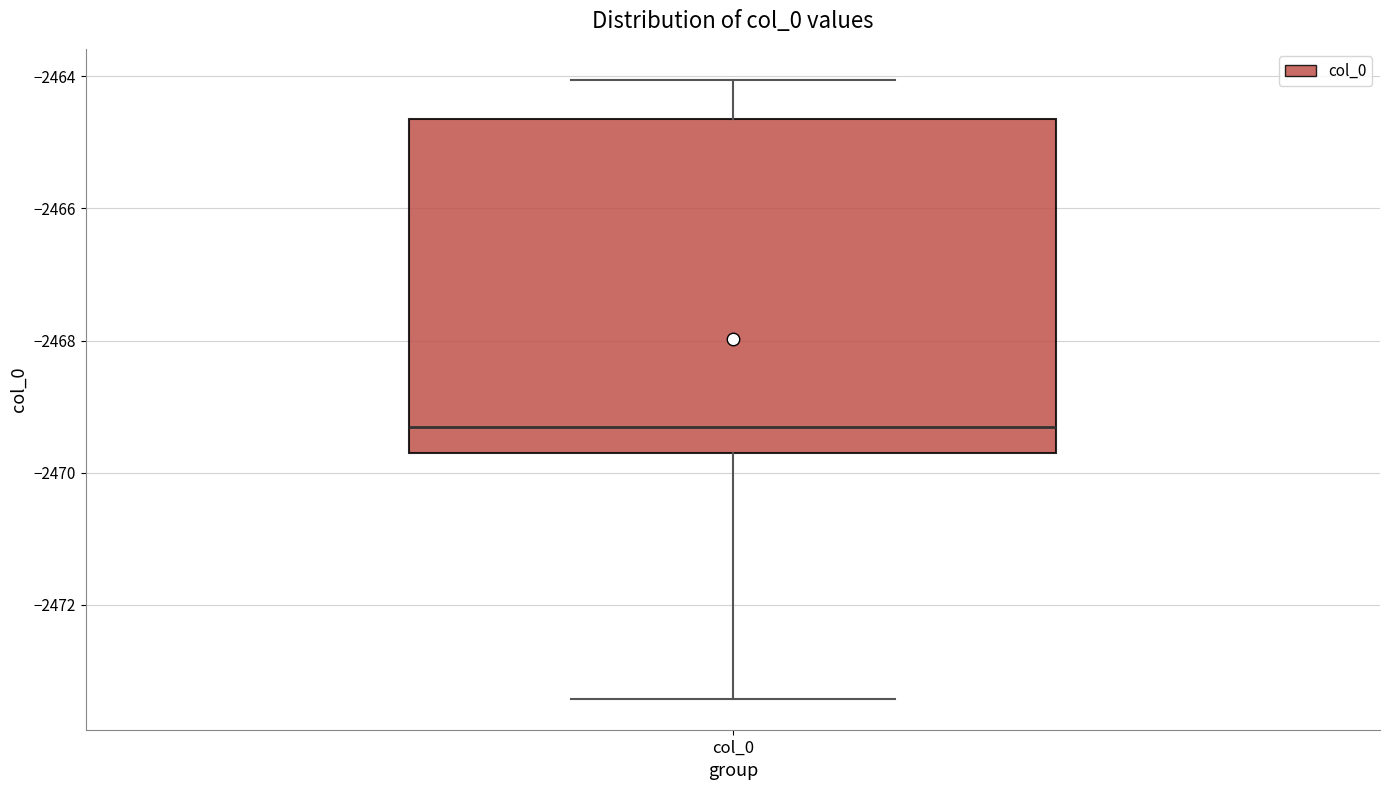

Read this box plot against the y-axis: the position of the median line, the range covered by the box, and the ends of both whiskers. The values are not printed on the chart, so give them approximately, as read against the axis.

median -2469.4, box -2469.6 to -2464.6, whiskers -2473.4 to -2464.0